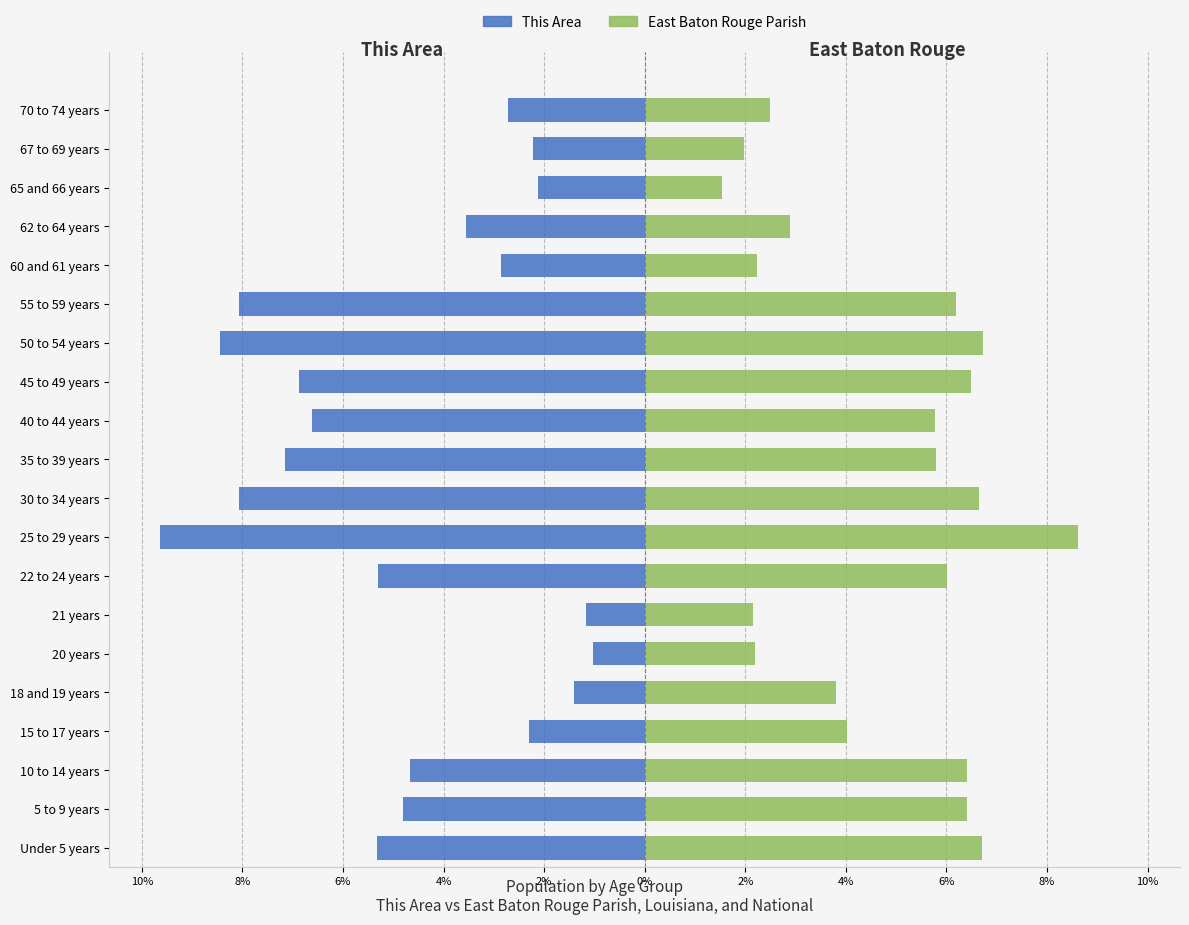

The value of This Area at 50 to 54 years is -8.5. True or false?

True